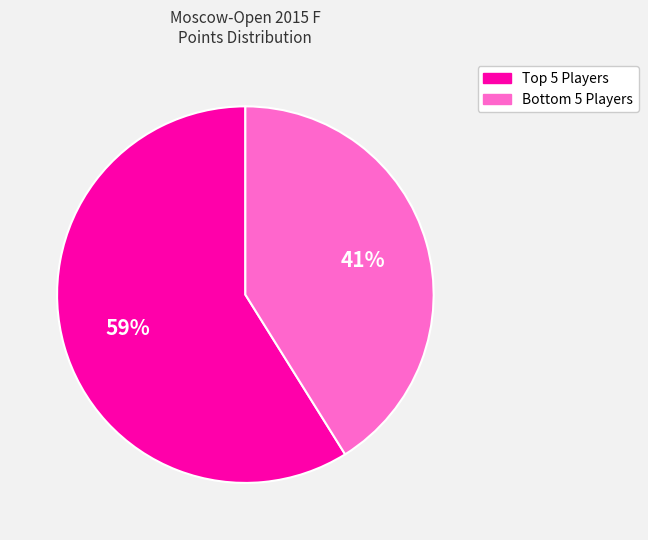

To the nearest percent, what is the difference between the largest and smallest slice percentages?

18%